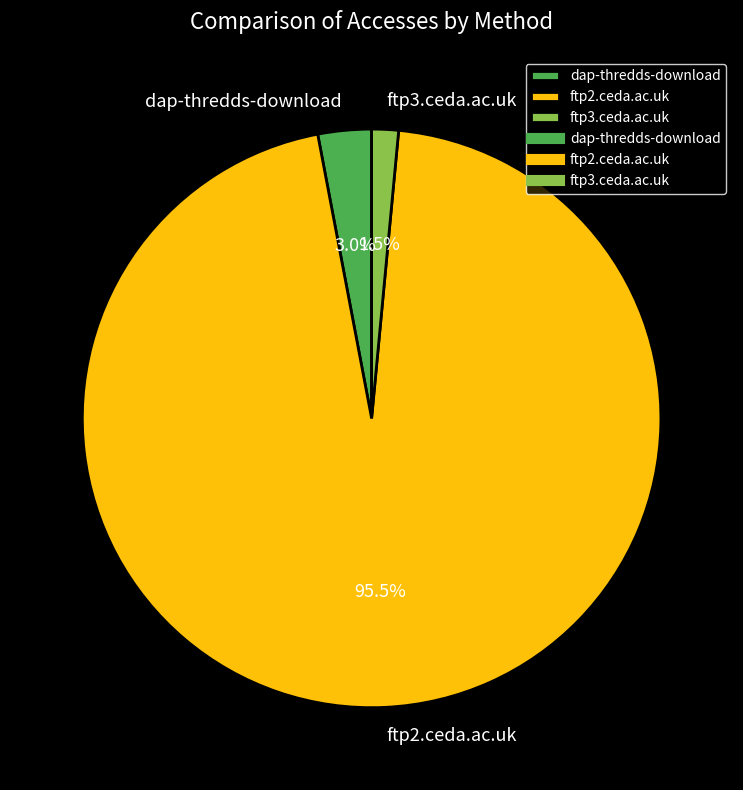

Approximately how many times larger is the value at dap-thredds-download compared to ftp3.ceda.ac.uk?

2.0